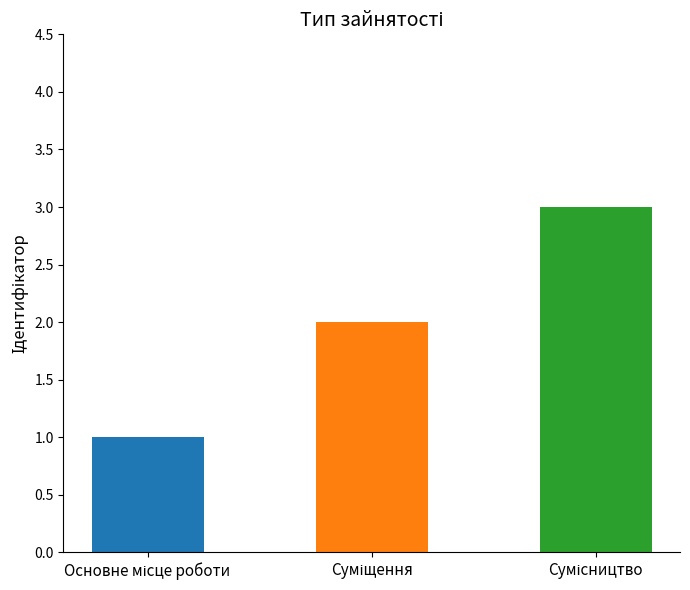

The chart shows a value of 5 at Сумісництво. True or false?

False